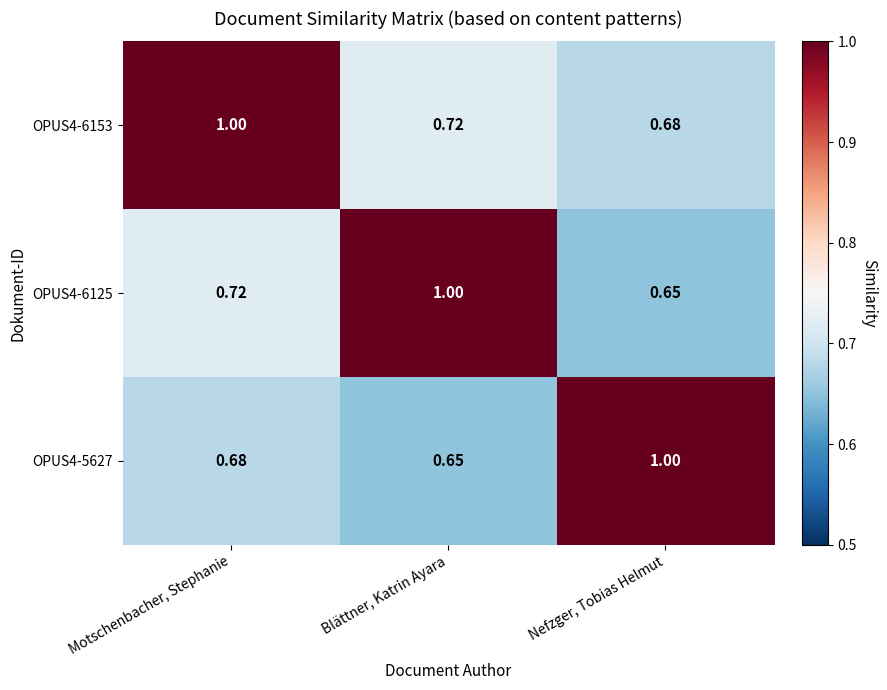

List the labels in order of OPUS4-6125 value, smallest first.

Nefzger, Tobias Helmut, Motschenbacher, Stephanie, Blättner, Katrin Ayara